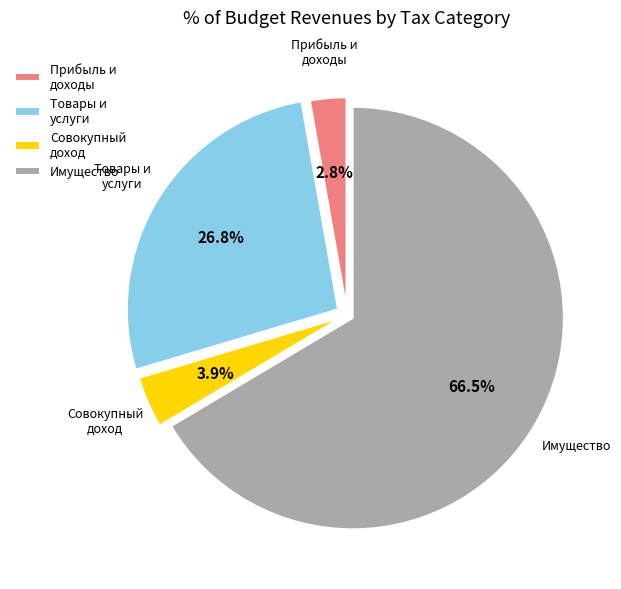

To the nearest percent, what is the average slice percentage?

25%